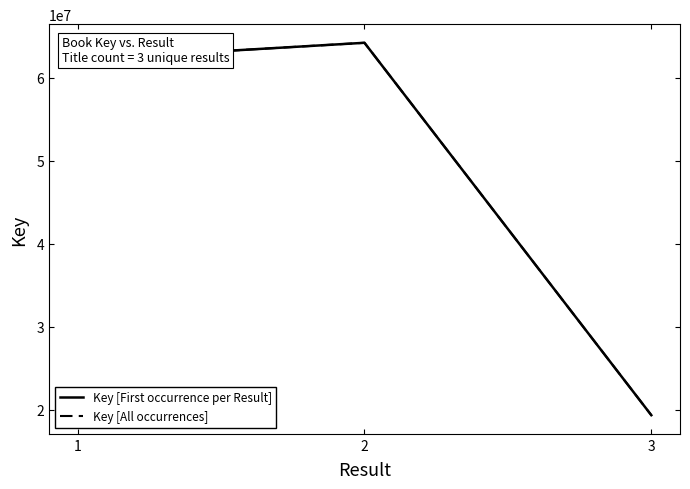

Reading left to right, what are all the values shown in this chart?

62159984	64188090	64188090	19317687	19317687